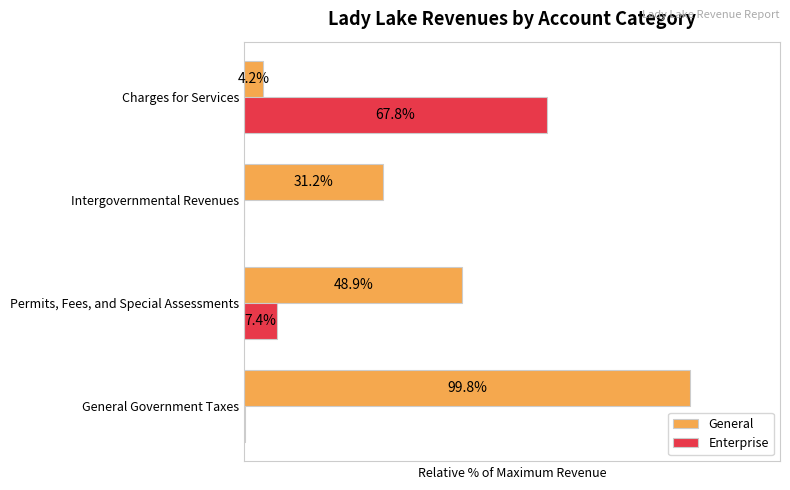

Which series has the largest total across all categories?

General